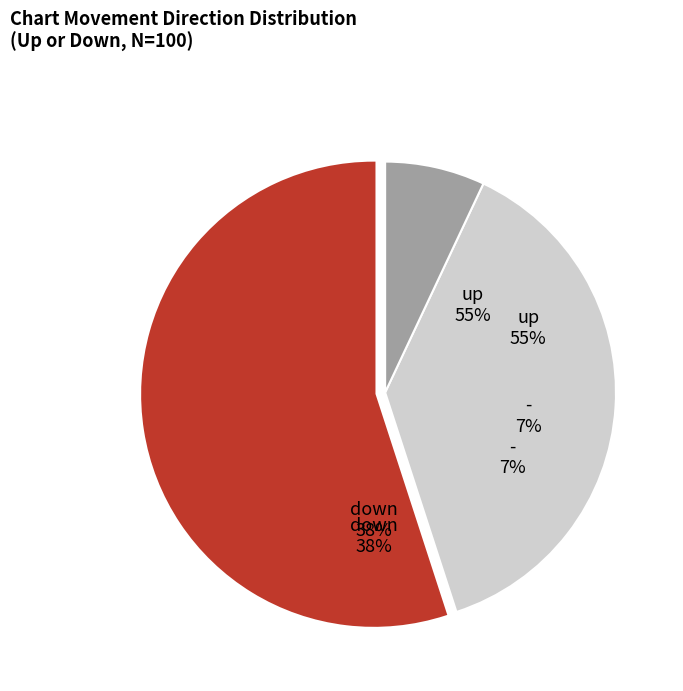

Rank the categories by value from highest to lowest.

up, down, -